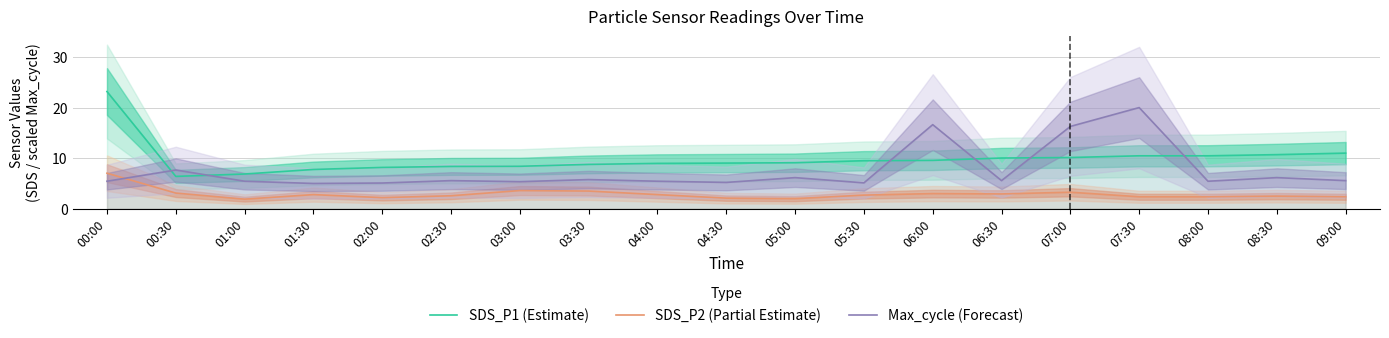

Is it true that SDS_P1 (Estimate) equals 5.5 at 05:00?

False